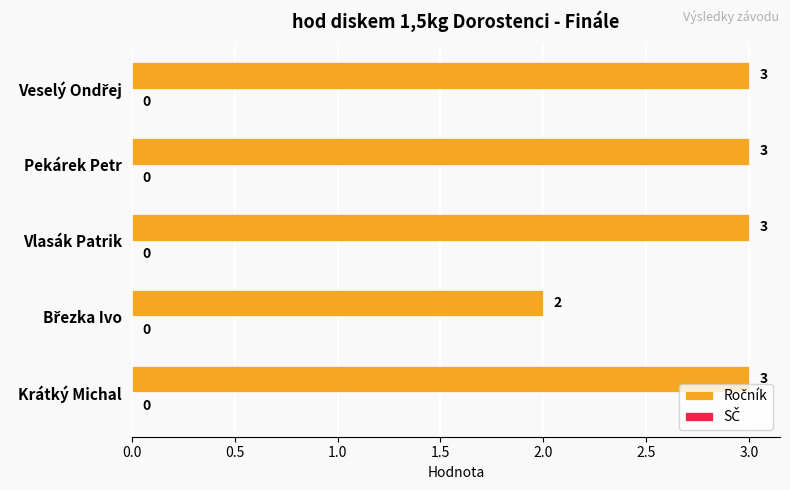

Reading top to bottom, extract all data points from this chart.

3	3	3	2	3